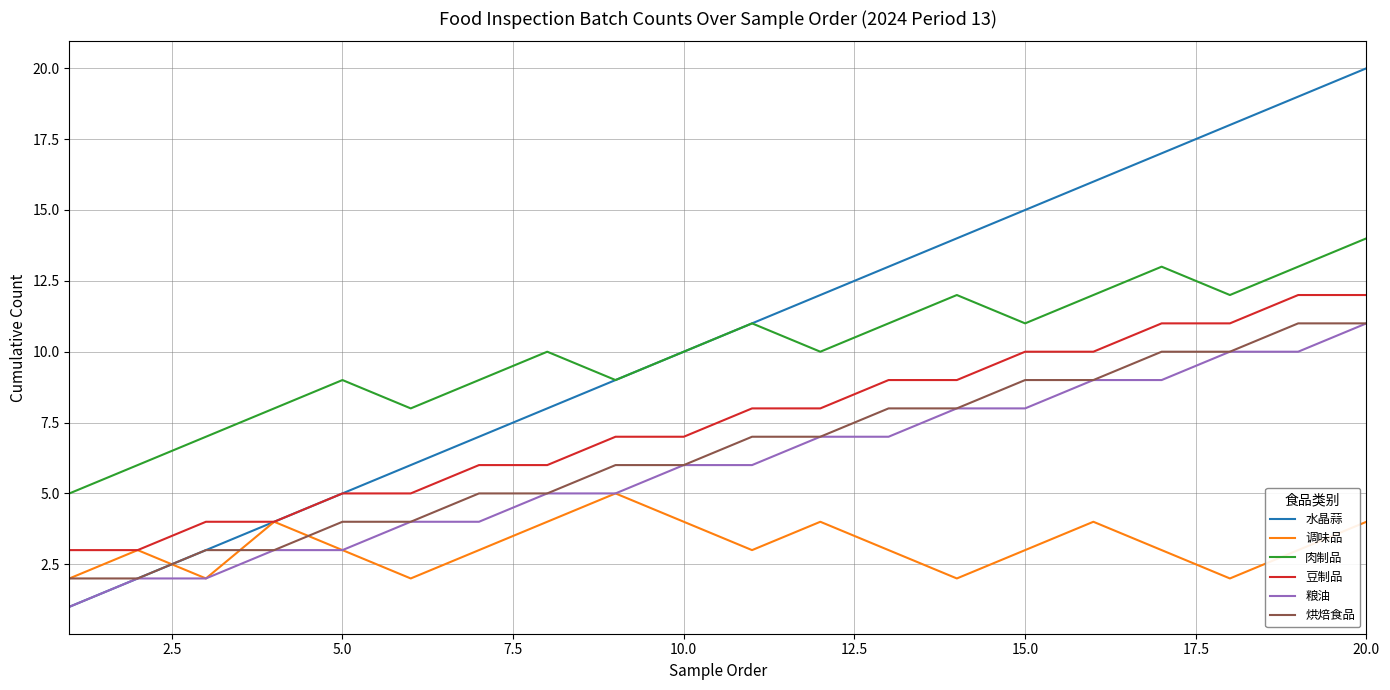

What is the difference between the second highest and second lowest values in the 粮油 series?

8